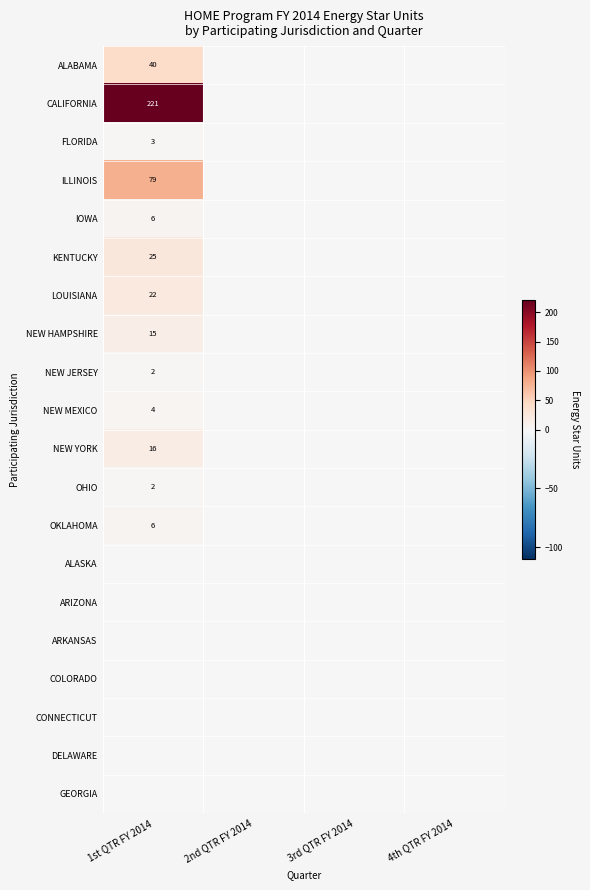

The value of NEW JERSEY at 1st QTR FY 2014 is 2. True or false?

True